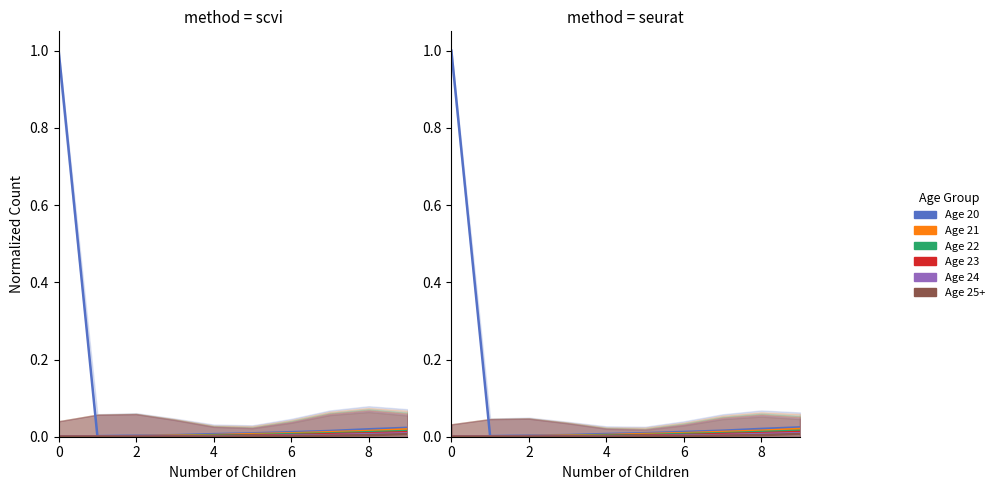

True or false: Age 22 and Age 24 cross at least once.

False